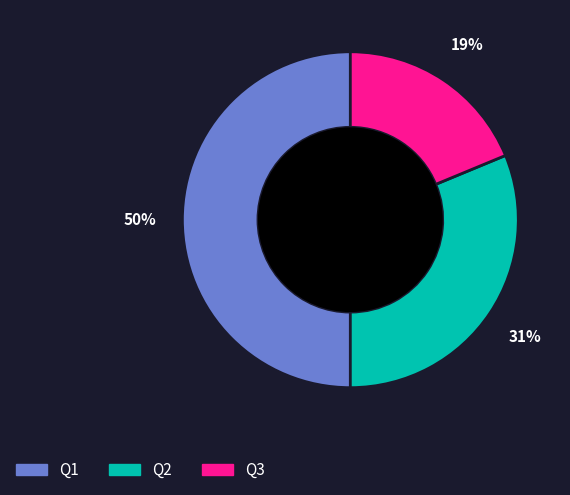

Is the sum of Q2 and Q1 greater than half?

Yes